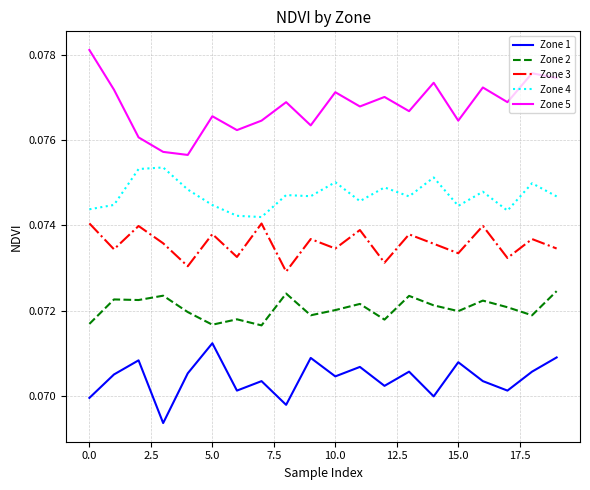

List the series in order of their peak value, lowest first.

Zone 1, Zone 2, Zone 3, Zone 4, Zone 5